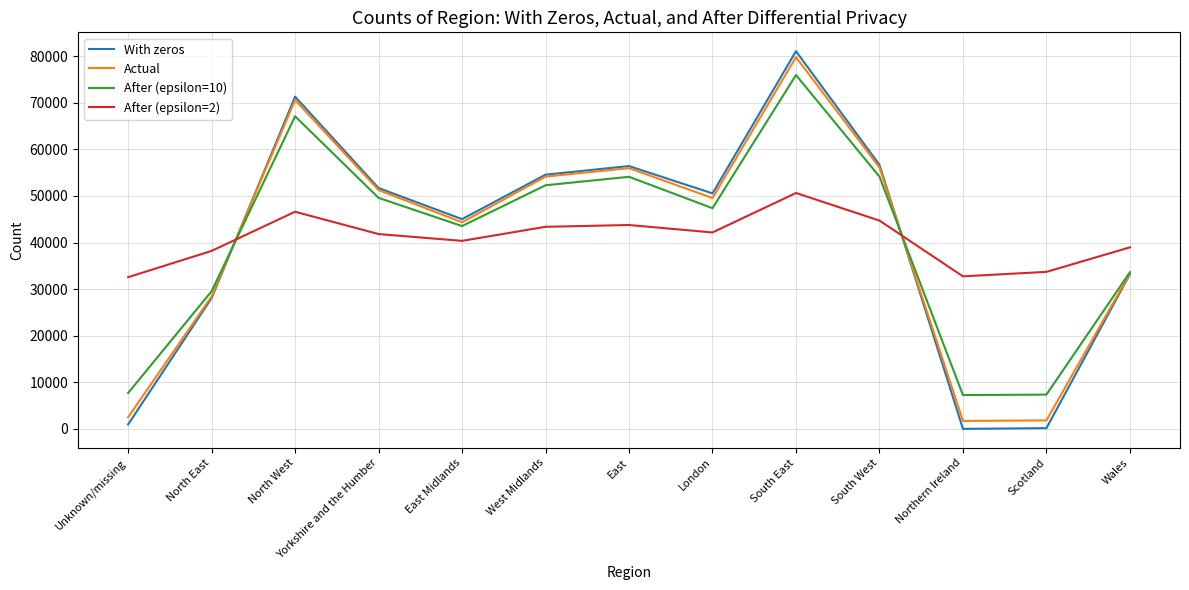

The With zeros series shows 10472 at North East. True or false?

False